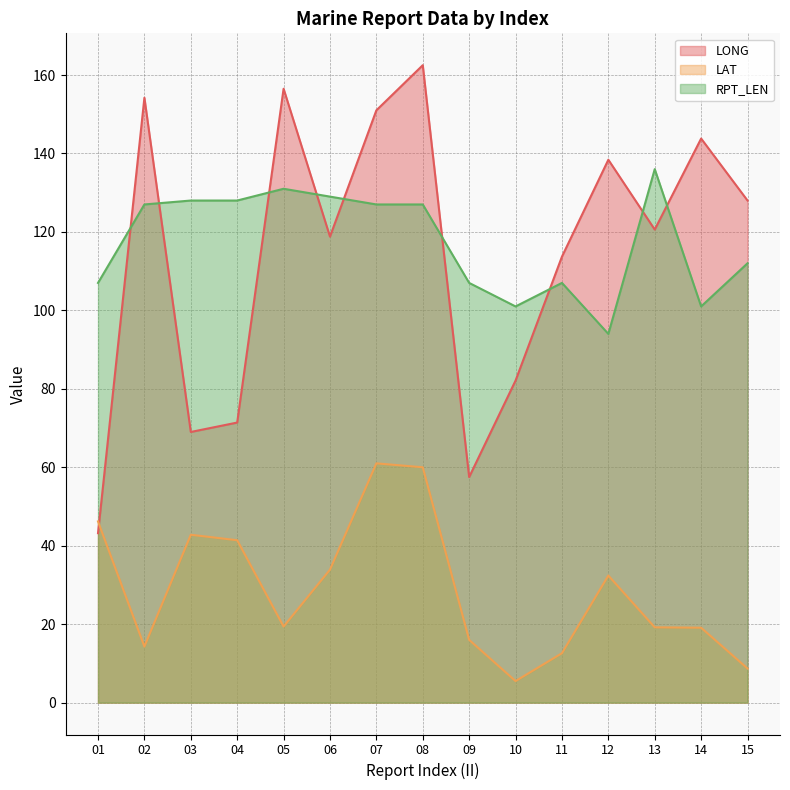

What is the maximum value for LONG?

162.5